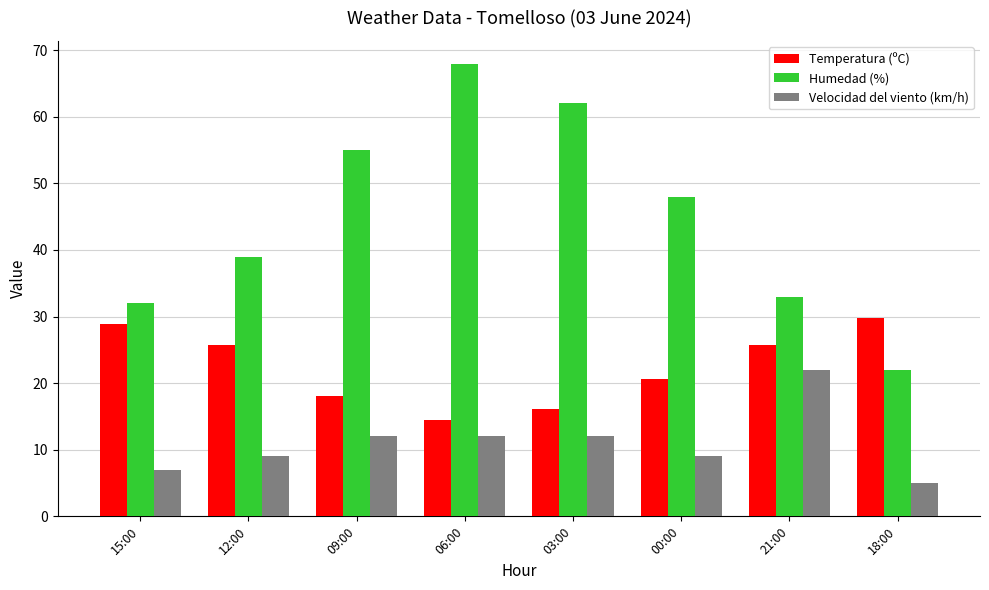

What is the sum of the Humedad (%) values at 21:00 and 00:00?

81.0